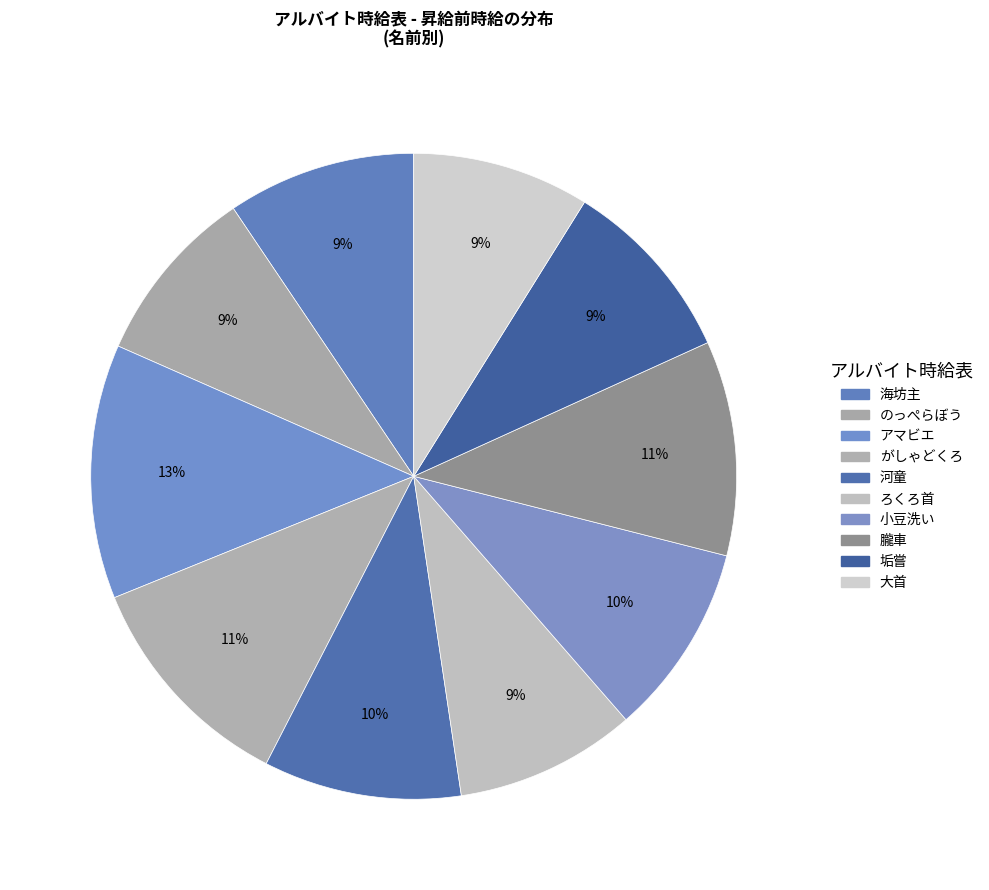

Which category has the biggest portion of the pie?

アマビエ